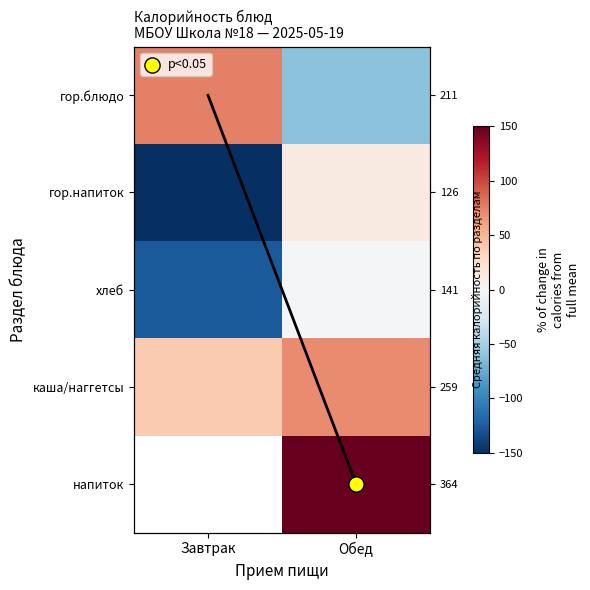

List the series in order of their peak value, lowest first.

хлеб, гор.напиток, каша/наггетсы, гор.блюдо, напиток